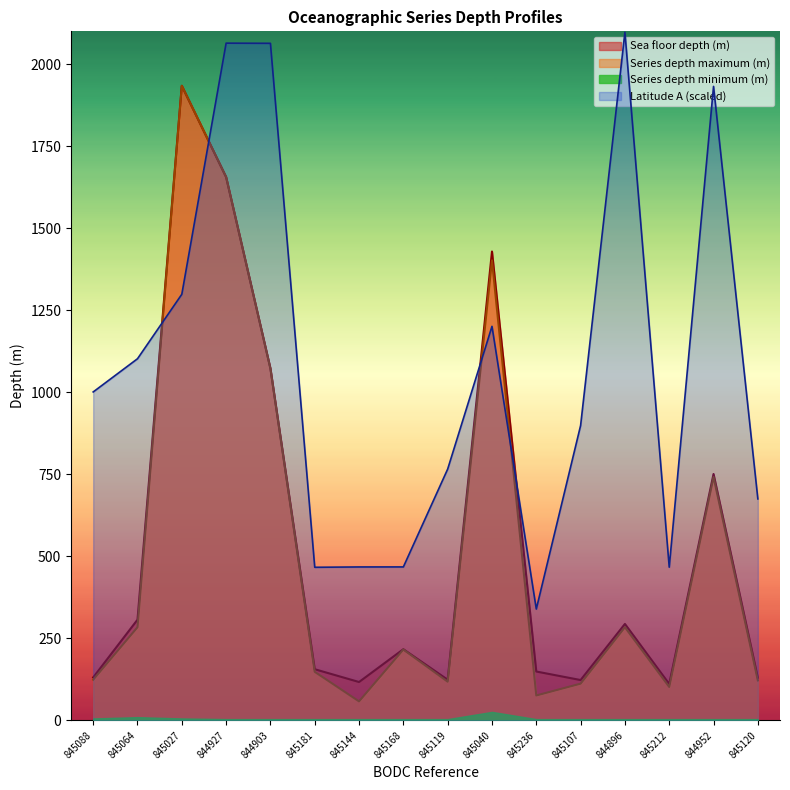

Which series has the widest spread of values?

Series depth maximum (m)